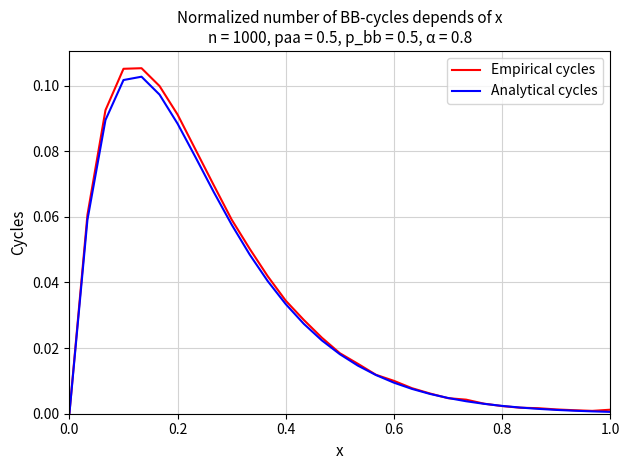

How many categories are shown in the chart?

31